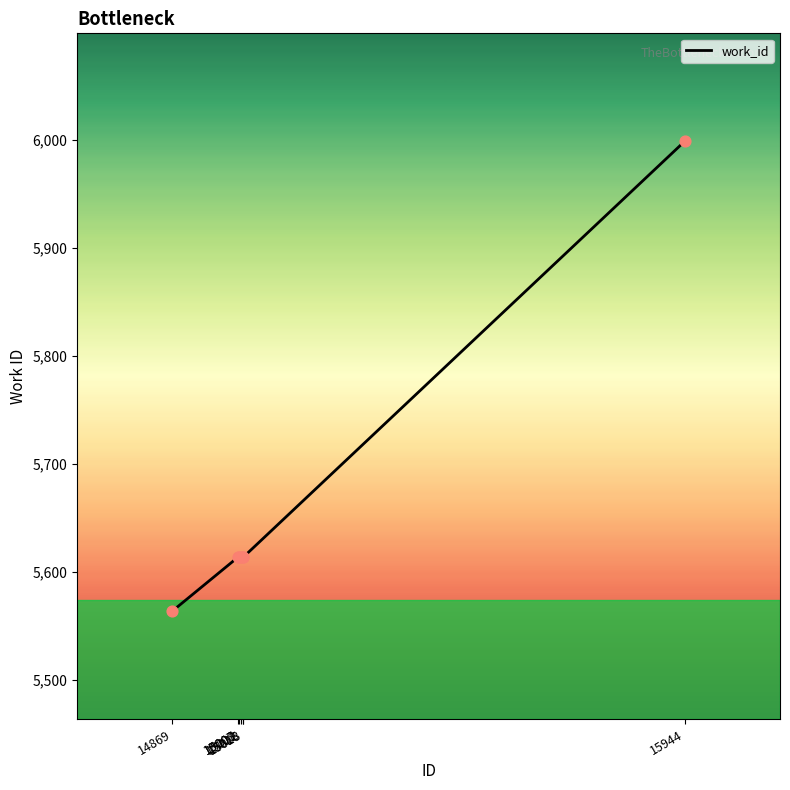

True or false: the data has more than 2 interior local peaks.

False